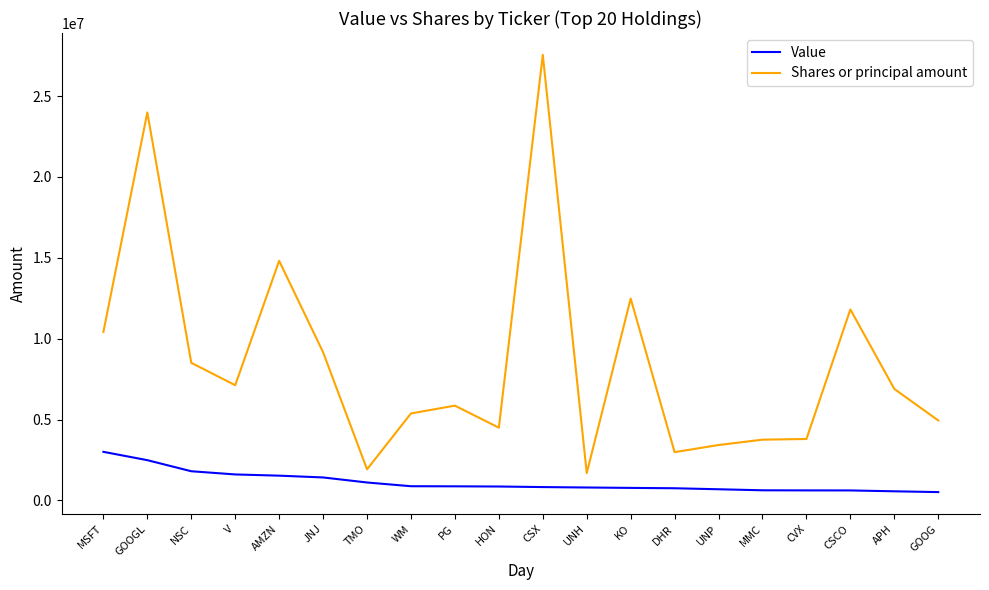

What value does the Shares or principal amount series have at CSCO?

11805646